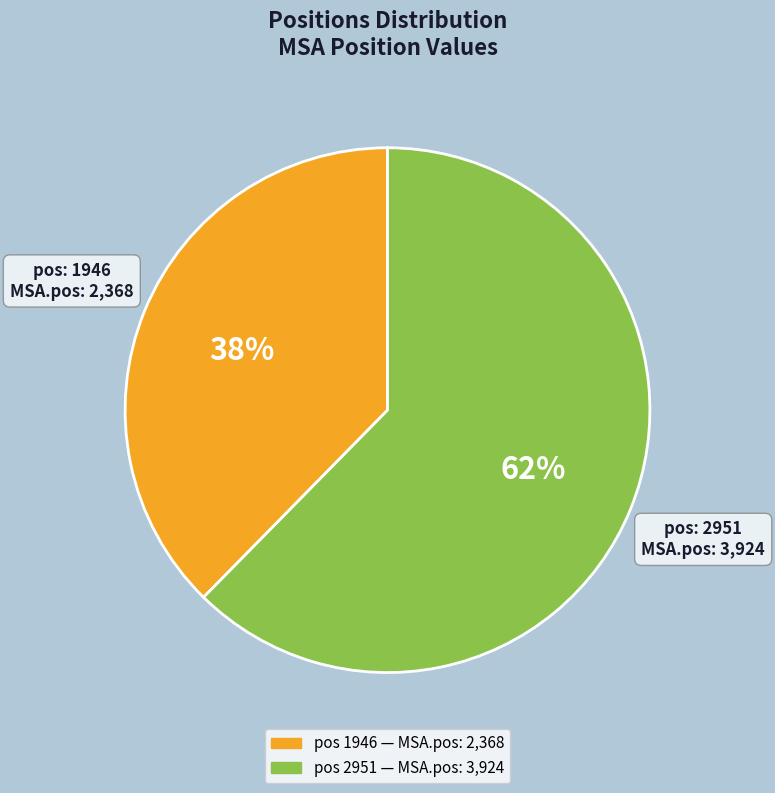

To the nearest percent, what is the average slice percentage?

50%